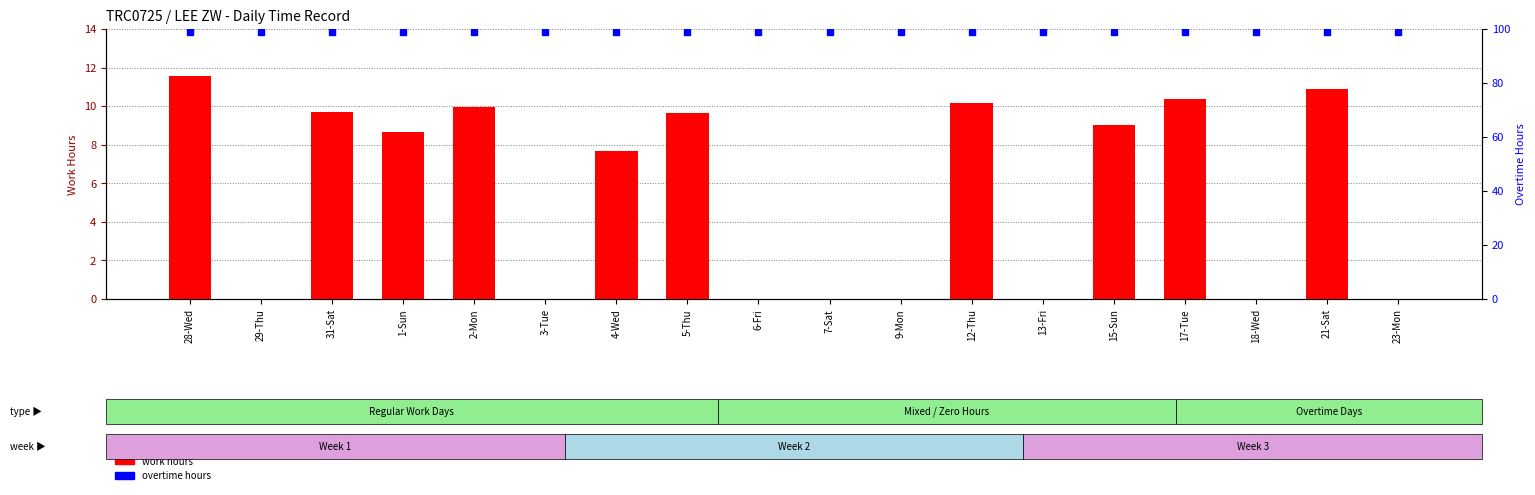

What is the difference between the highest and lowest values at 23-Mon?

99.0